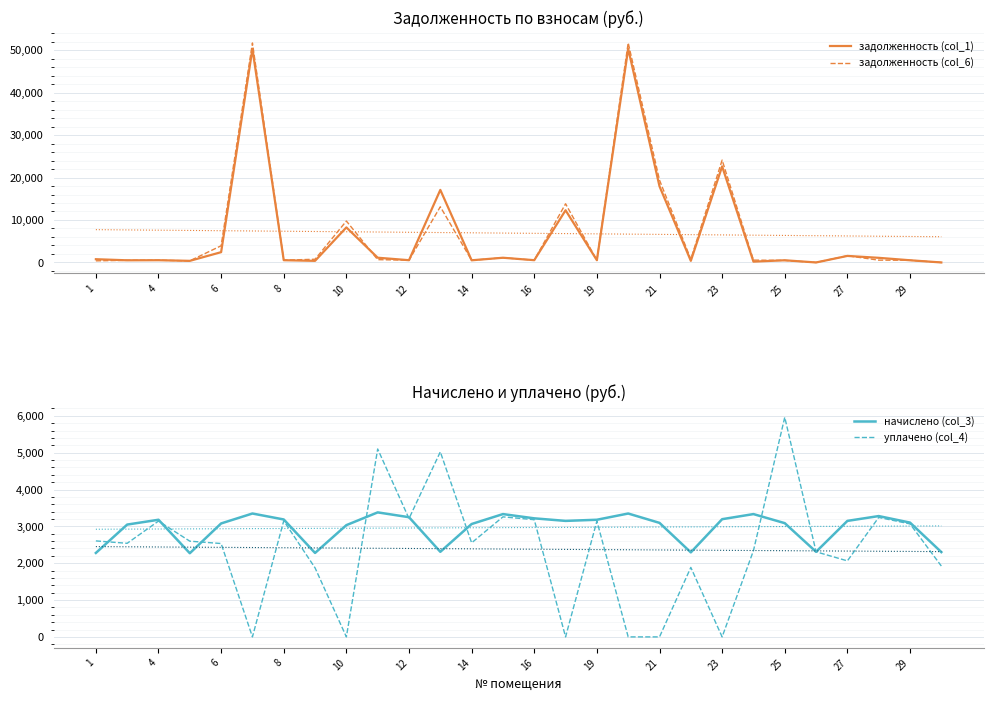

The начислено (col_3) series shows 748.2 at 10. True or false?

False